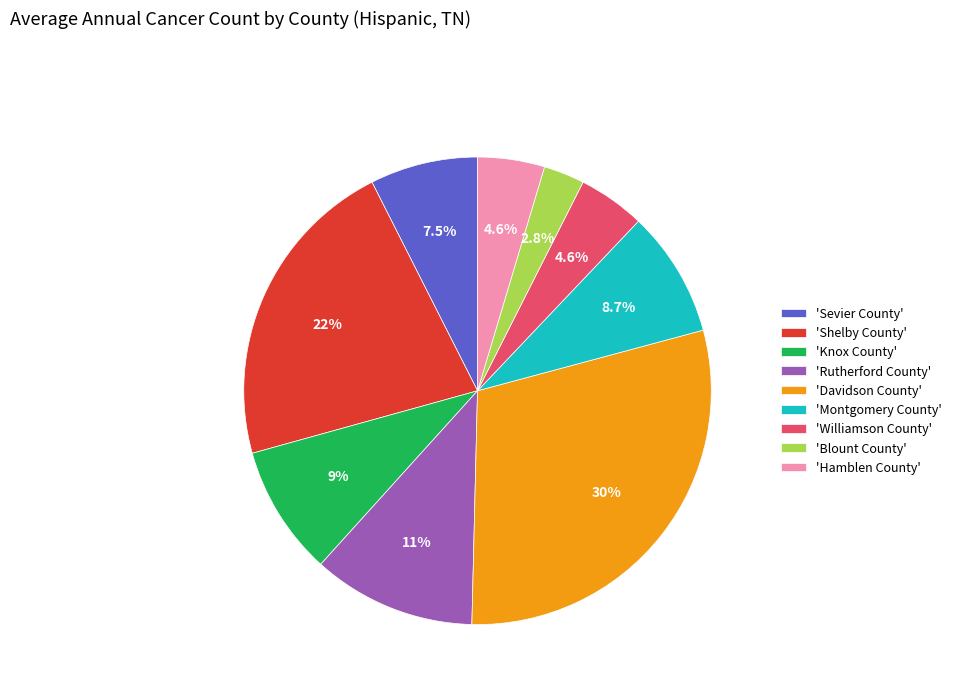

Is there a majority slice in this chart?

No